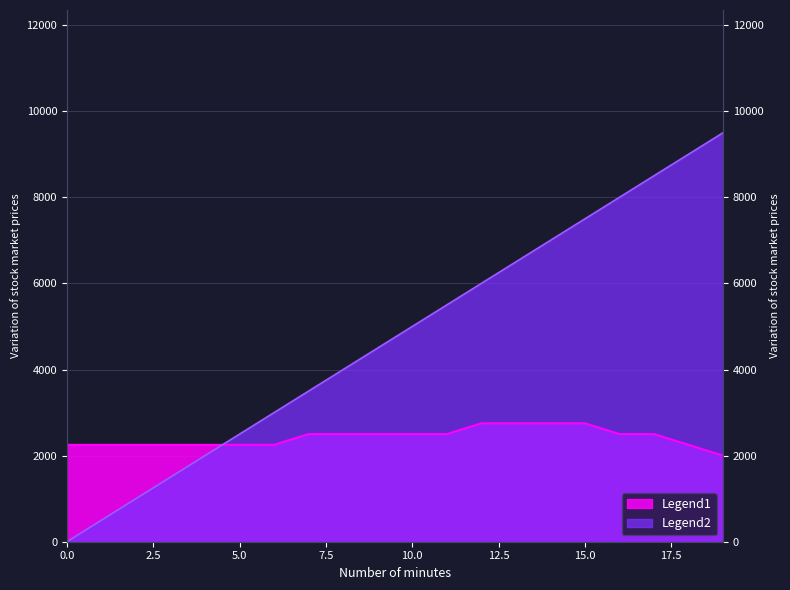

Does the chart display data point markers on the line(s)?

No